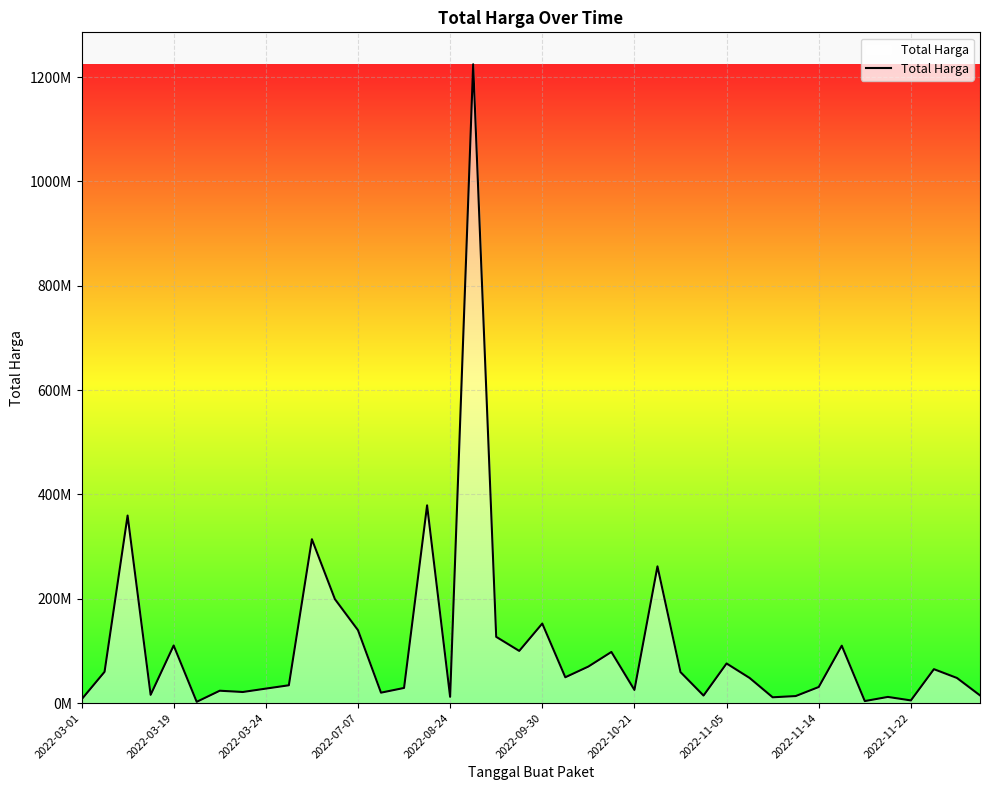

What is the minimum value shown in the chart?

2395750